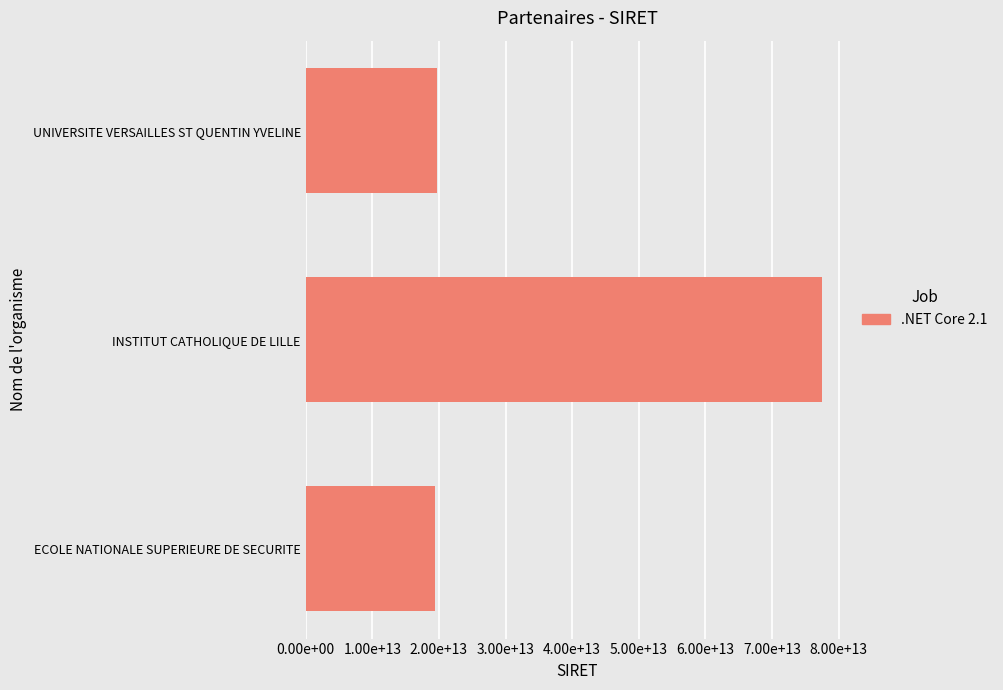

Are the bars horizontal?

Yes